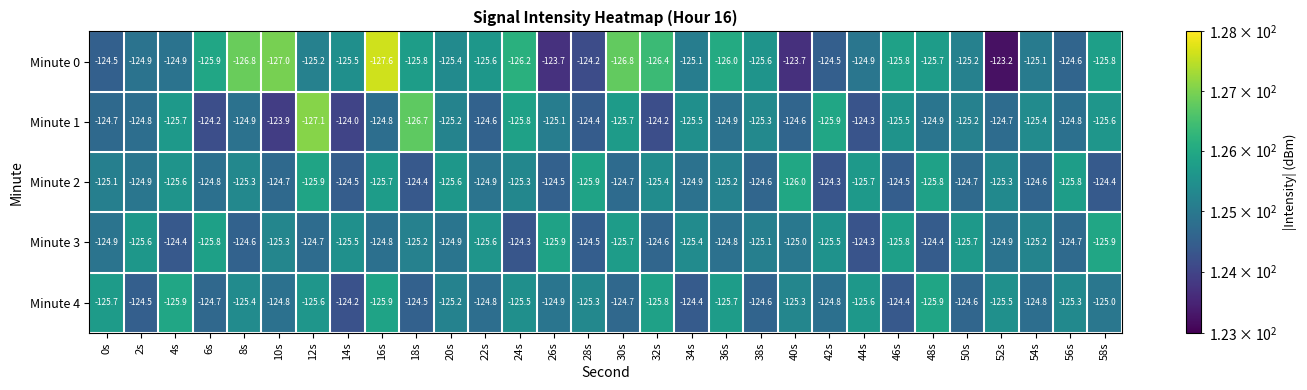

Which series has the widest spread of values?

Minute 0